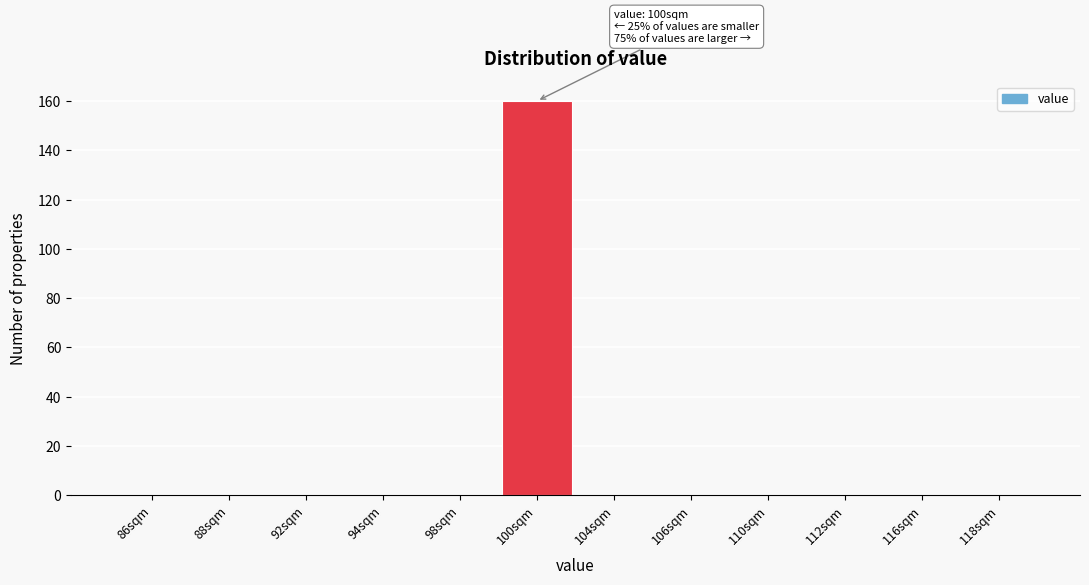

Reading right to left, transcribe all the data shown in this chart.

118sqm=0	116sqm=0	112sqm=0	110sqm=0	106sqm=0	104sqm=0	100sqm=160	98sqm=0	94sqm=0	92sqm=0	88sqm=0	86sqm=0